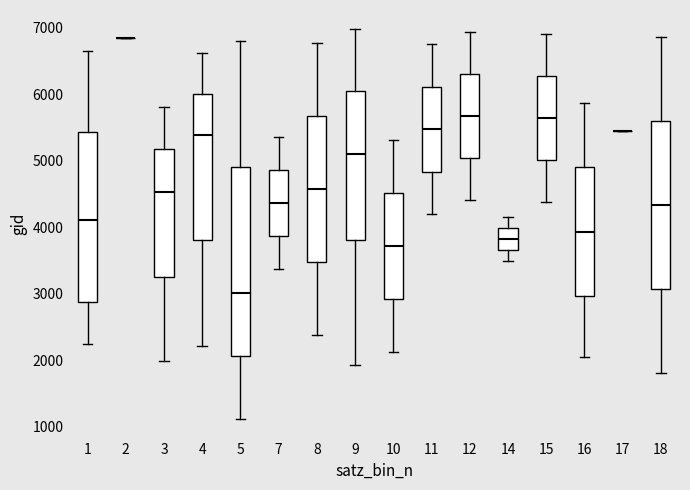

Which box is the tallest, from its lower edge to its upper edge?

5